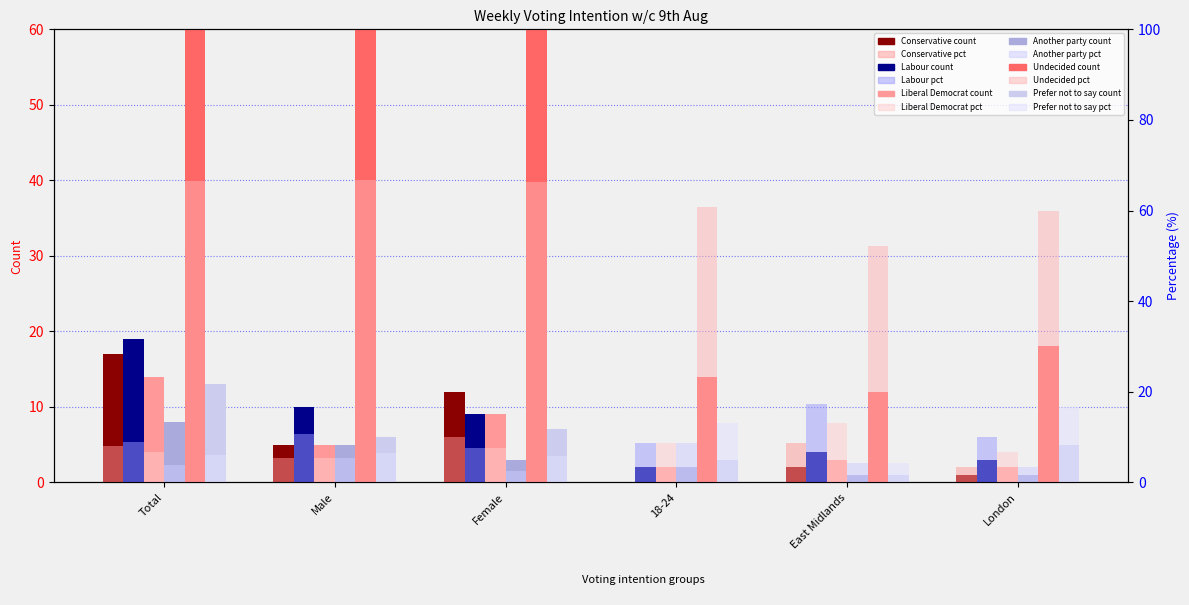

What is the greatest value displayed?

141